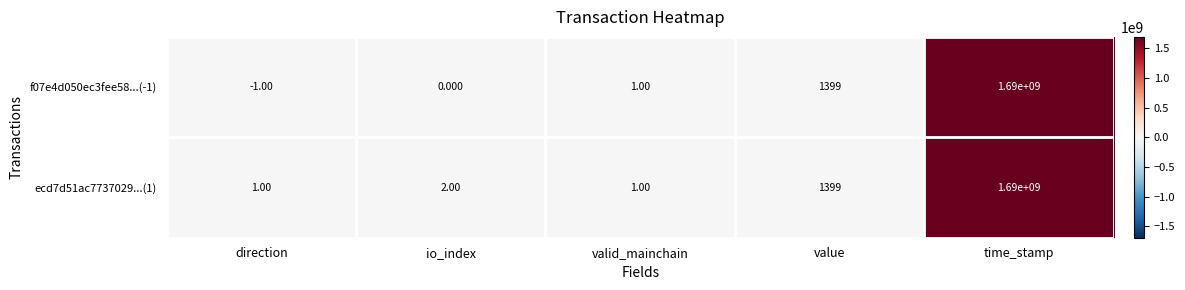

What is the total value across all series at value?

2798